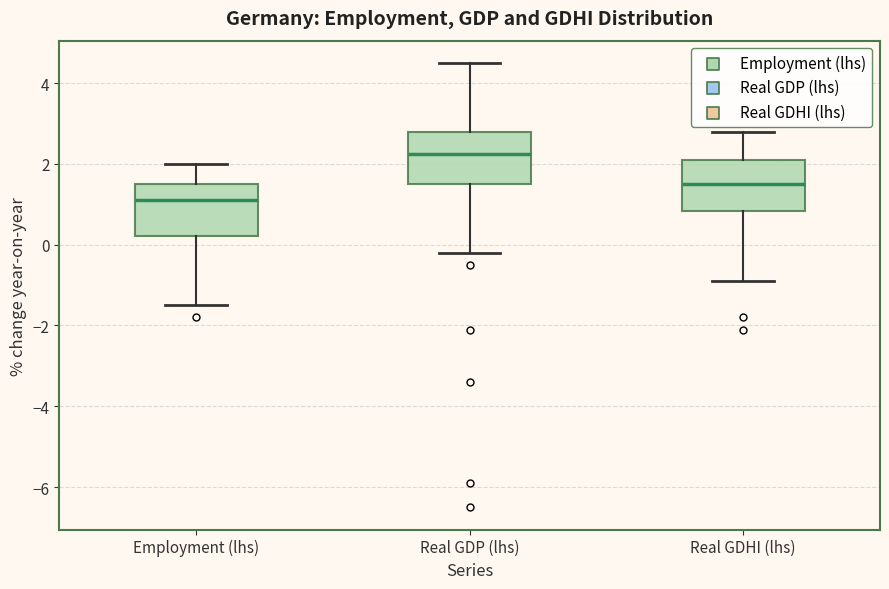

Reading left to right, transcribe this box plot: for each box, give where its median line is, the range the box spans, and where its two whiskers end, as read against the y-axis. The values are not printed on the chart, so give them approximately, as read against the axis.

Employment (lhs): median 1.2, box 0.2 to 1.6, whiskers -1.4 to 2.0
Real GDP (lhs): median 2.2, box 1.6 to 2.8, whiskers -0.2 to 4.6
Real GDHI (lhs): median 1.6, box 0.8 to 2.2, whiskers -0.8 to 2.8